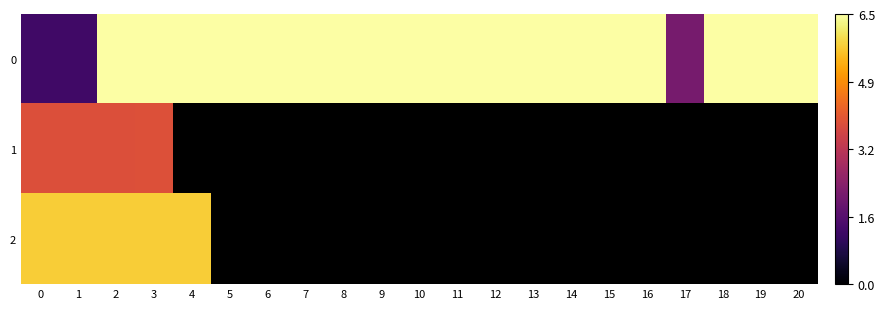

The value of 1 at 0 is 4642.5. True or false?

True